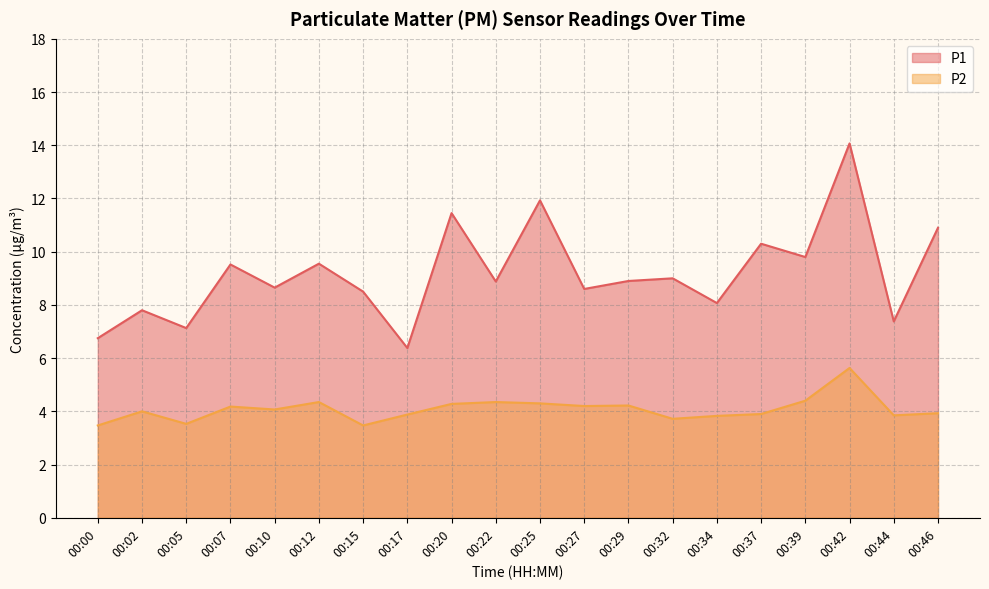

What is the approximate value of P2 at 00:46?

3.9